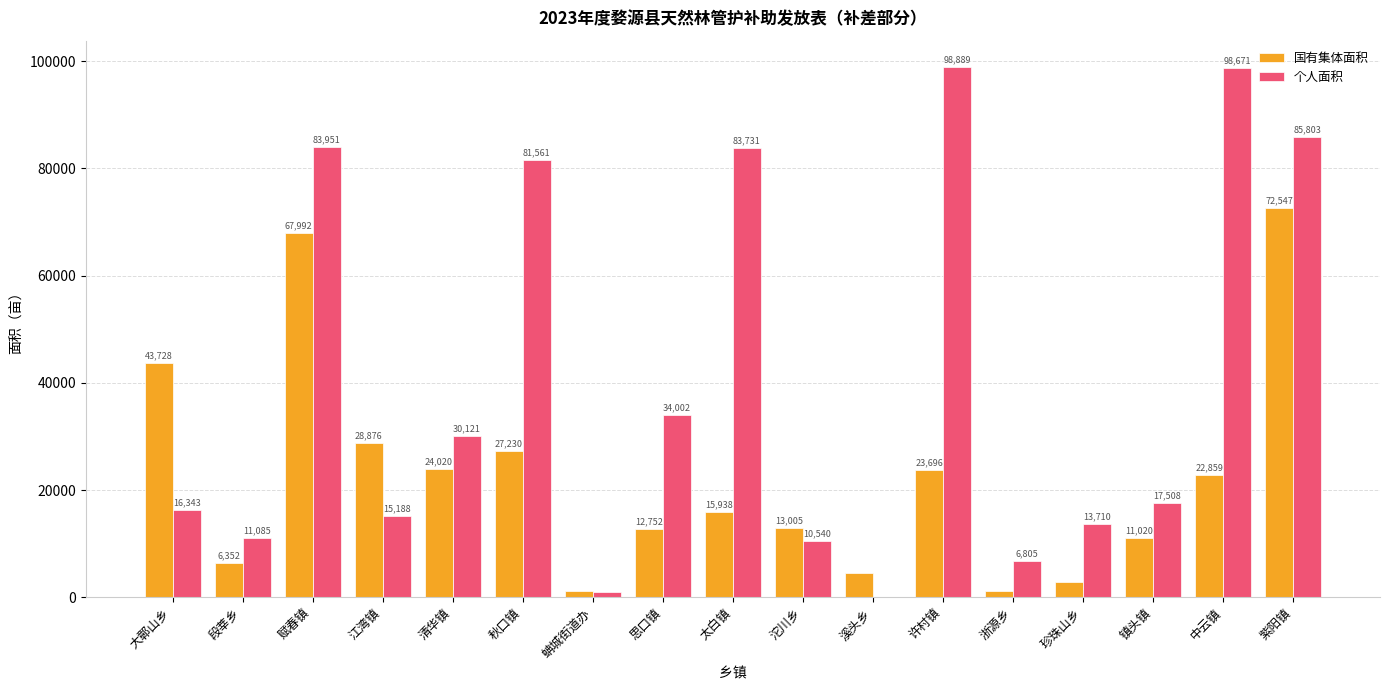

Count the number of data series in this chart.

2